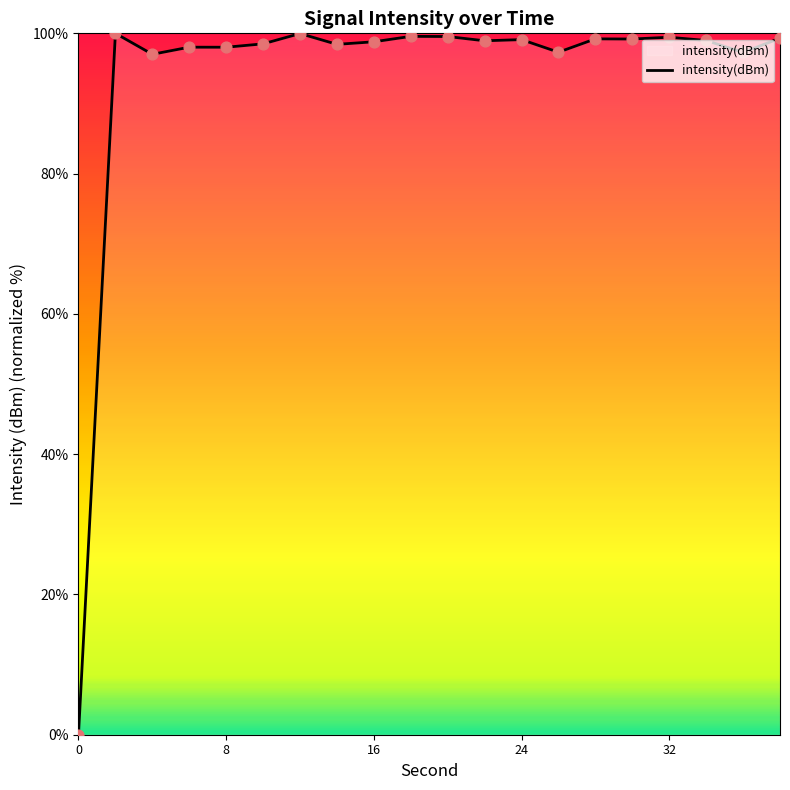

What is the difference between the maximum and minimum values?

100.0